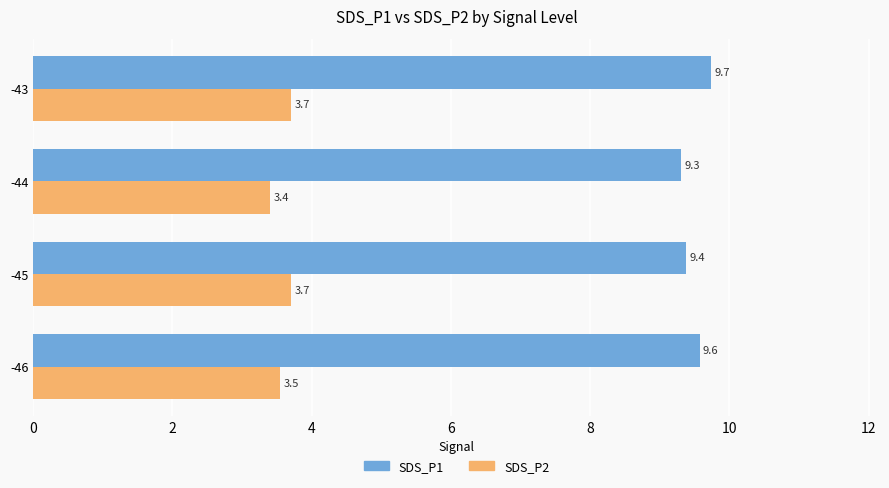

The SDS_P2 series shows 6.4 at -46. True or false?

False